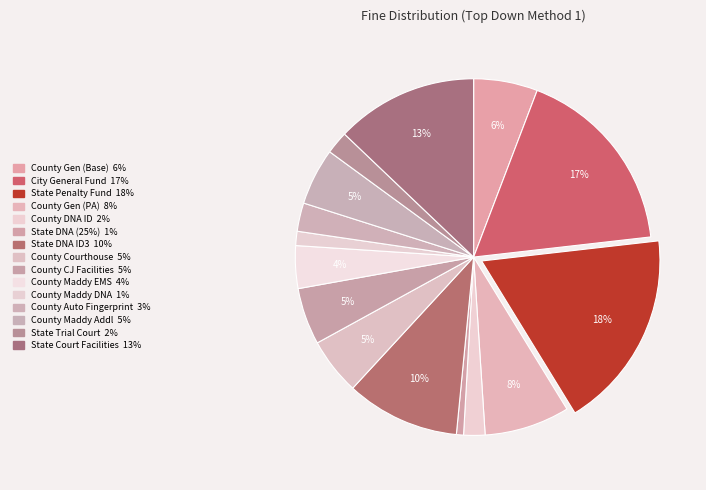

What is the smallest slice in the pie chart?

State DNA ID Fund (25%)